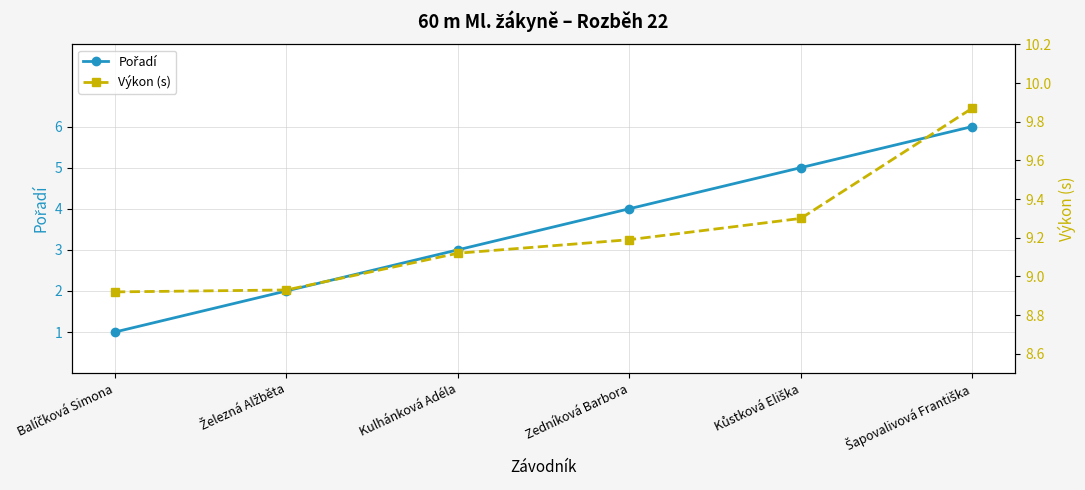

What is the label of the 1st point from the right?

Šapovalivová Františka